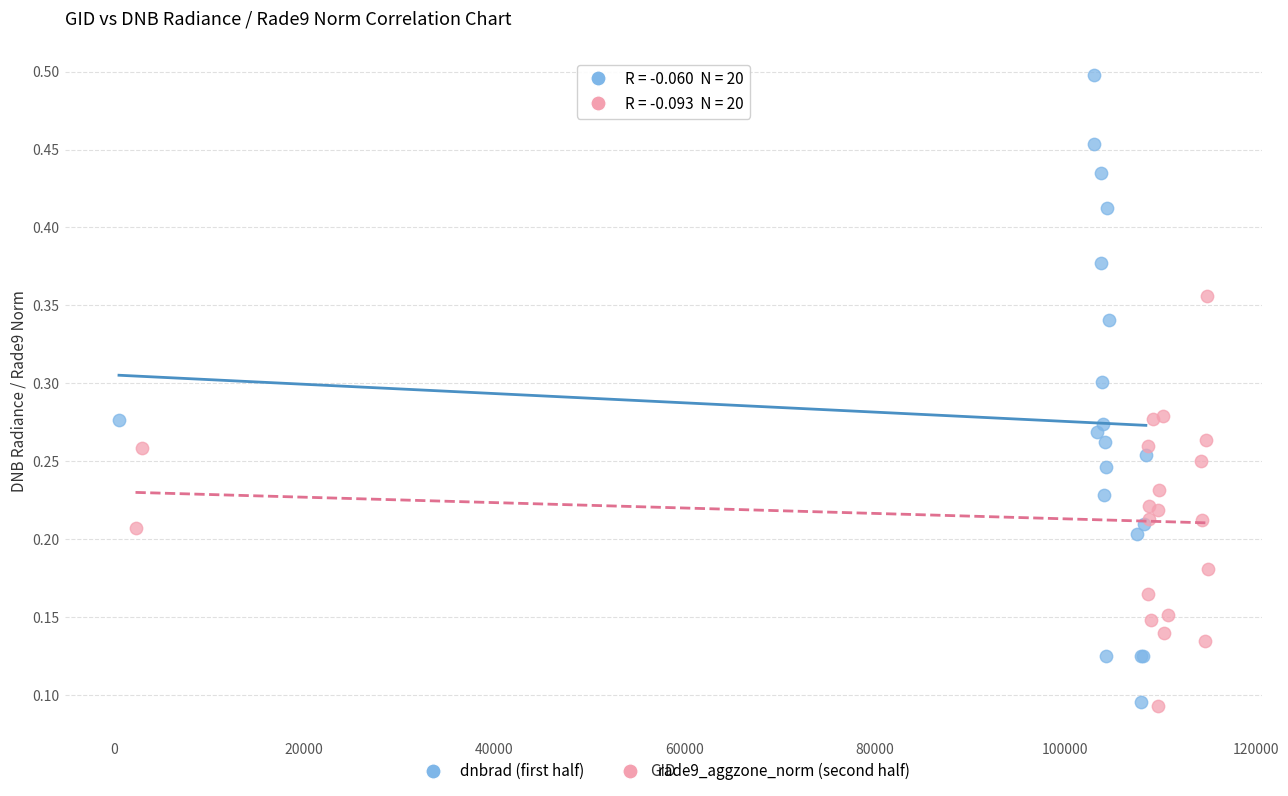

Which series reaches the maximum Y coordinate?

dnbrad (first half)